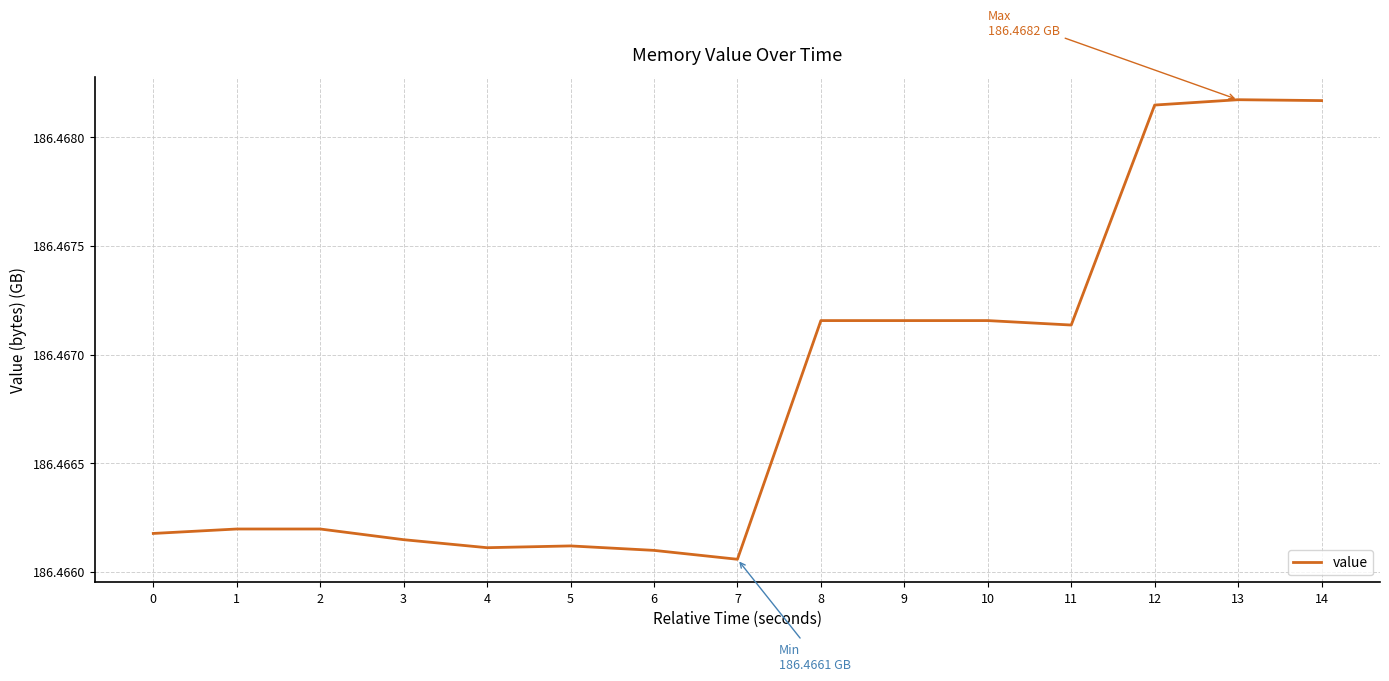

True or false: the data shows 75.9 at 0.

False